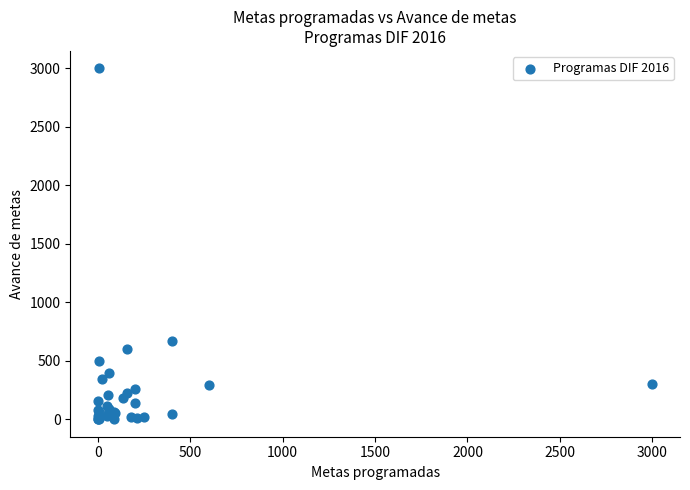

What Y value in the scatter plot is closest to 1500?

672